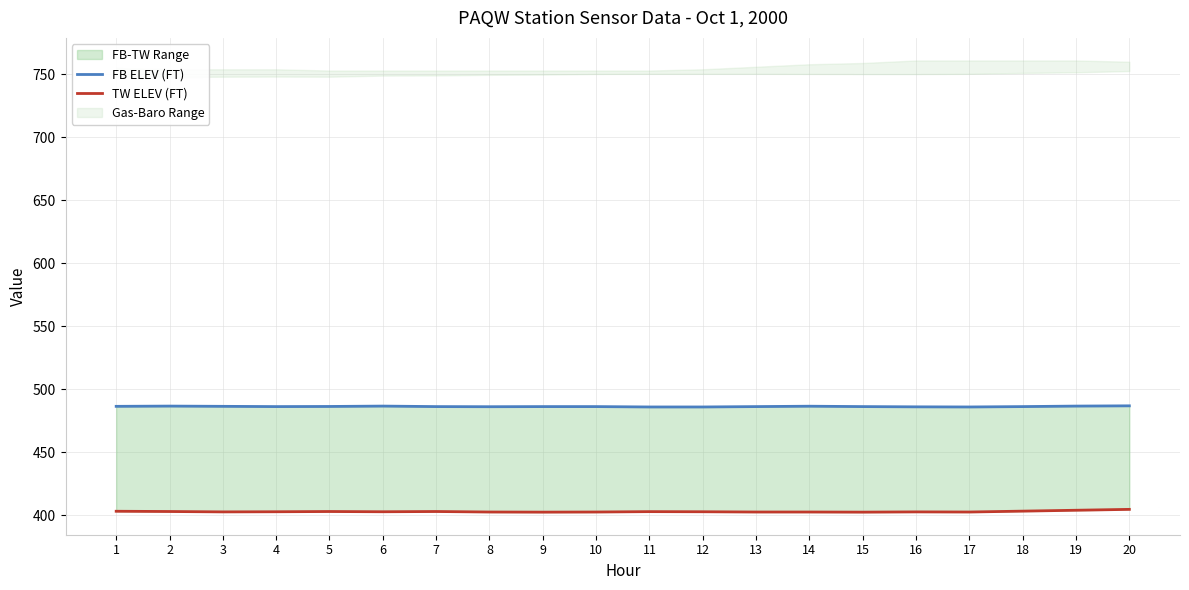

What is the average value of the TW ELEV (FT) series?

402.8